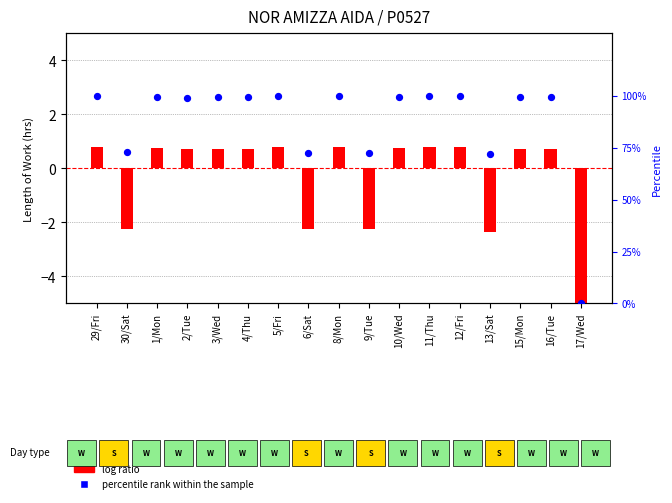

Which series has the widest spread of Y values?

percentile rank within the sample